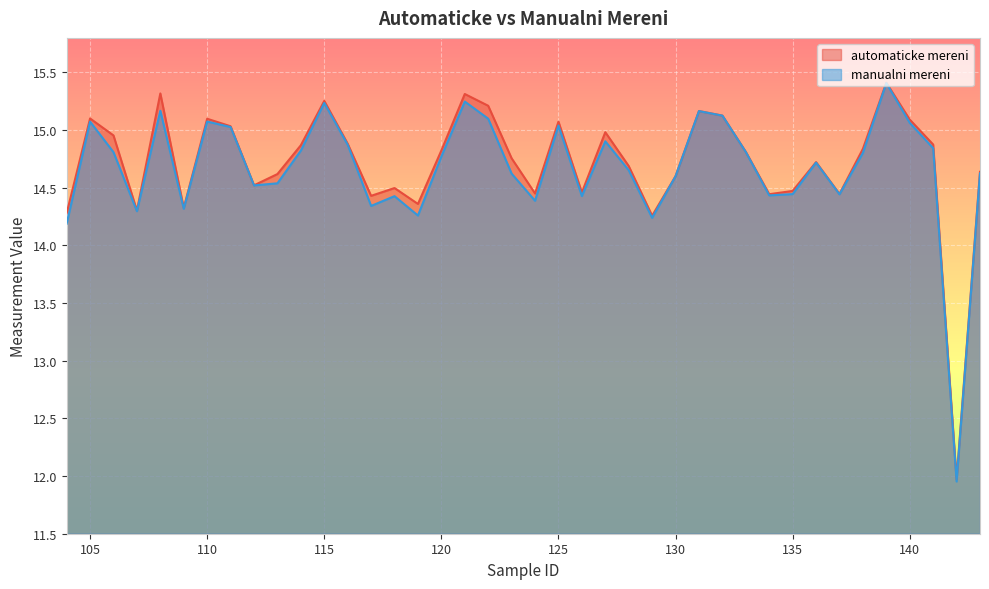

Reading right to left, what are all the values shown in this chart?

automaticke mereni: 143=14.6	142=12.0	141=14.9	140=15.1	139=15.4	138=14.8	137=14.4	136=14.7	135=14.5	134=14.4	133=14.8	132=15.1	131=15.2	130=14.6	129=14.3	128=14.7	127=15.0	126=14.5	125=15.1	124=14.5	123=14.8	122=15.2	121=15.3	120=14.8	119=14.4	118=14.5	117=14.4	116=14.9	115=15.3	114=14.9	113=14.6	112=14.5	111=15.0	110=15.1	109=14.3	108=15.3	107=14.3	106=15.0	105=15.1	104=14.3
manualni mereni: 143=14.6	142=12.0	141=14.8	140=15.1	139=15.4	138=14.8	137=14.4	136=14.7	135=14.4	134=14.4	133=14.8	132=15.1	131=15.2	130=14.6	129=14.2	128=14.7	127=14.9	126=14.4	125=15.0	124=14.4	123=14.6	122=15.1	121=15.2	120=14.8	119=14.3	118=14.4	117=14.3	116=14.9	115=15.2	114=14.8	113=14.5	112=14.5	111=15.0	110=15.1	109=14.3	108=15.2	107=14.3	106=14.8	105=15.1	104=14.2